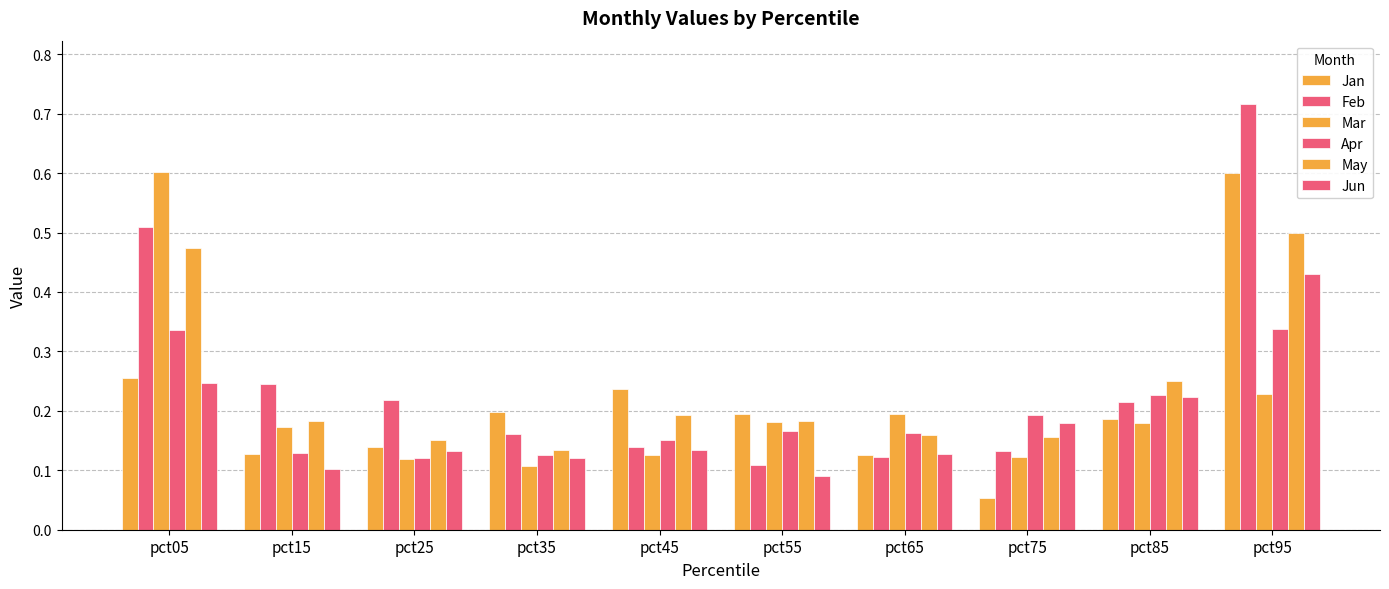

How many bars are there in each group?

6